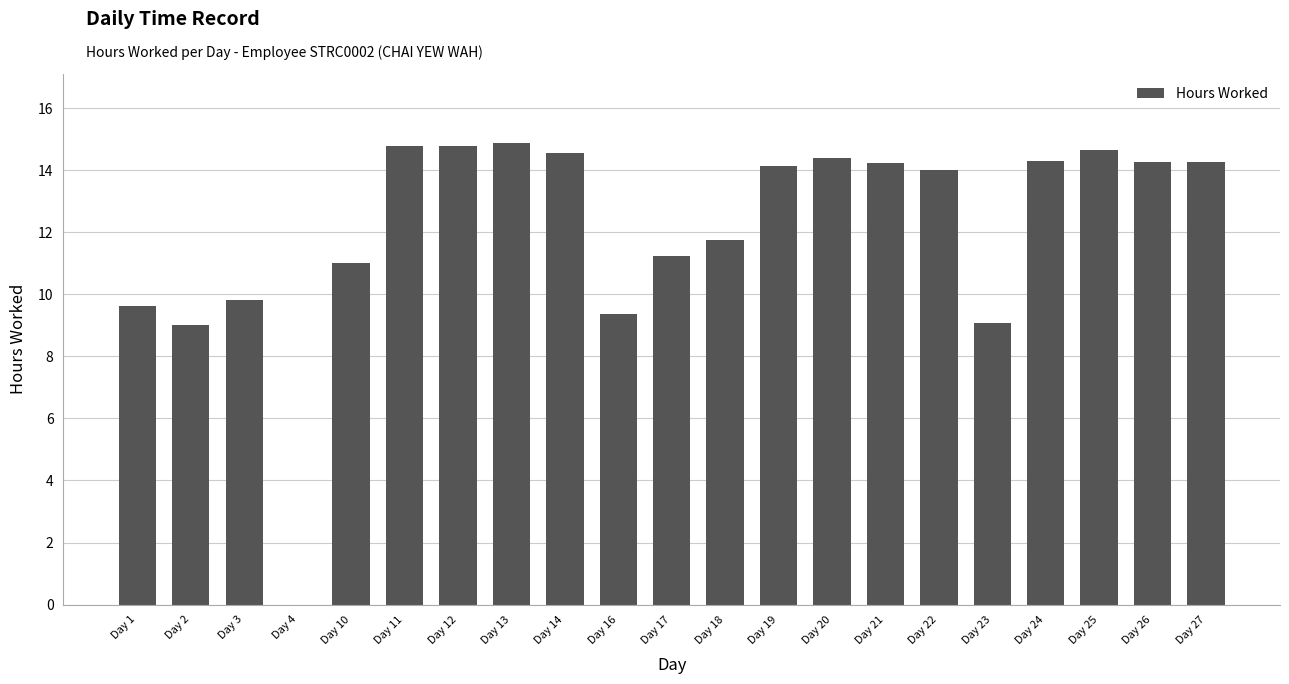

True or false: the data shows 11.2 at Day 17.

True